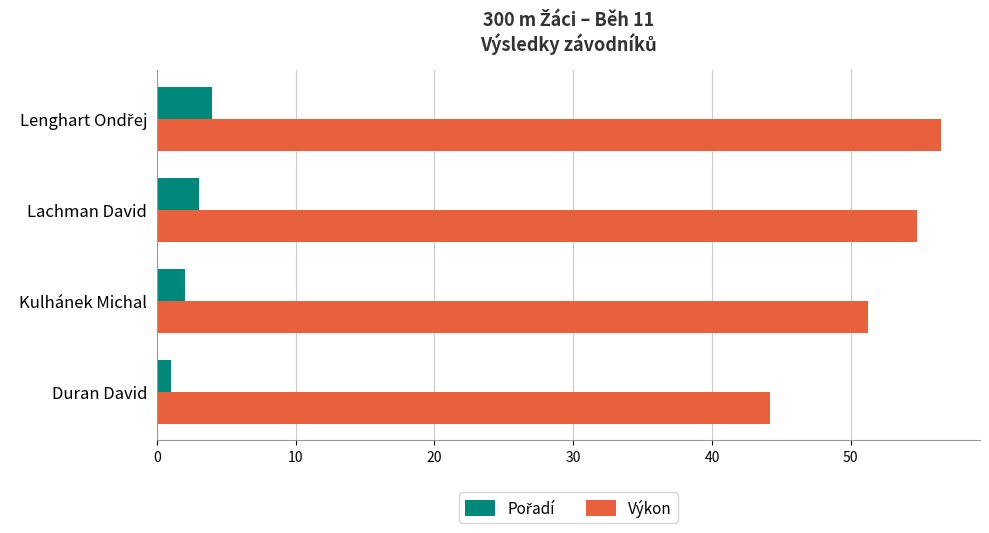

What is the lowest value of the Výkon series?

44.2